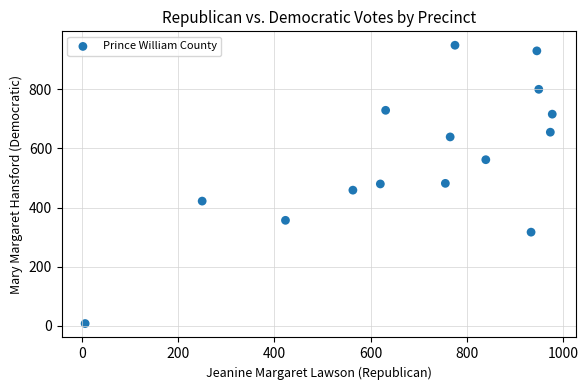

What is the range of X values (max minus min)?

970